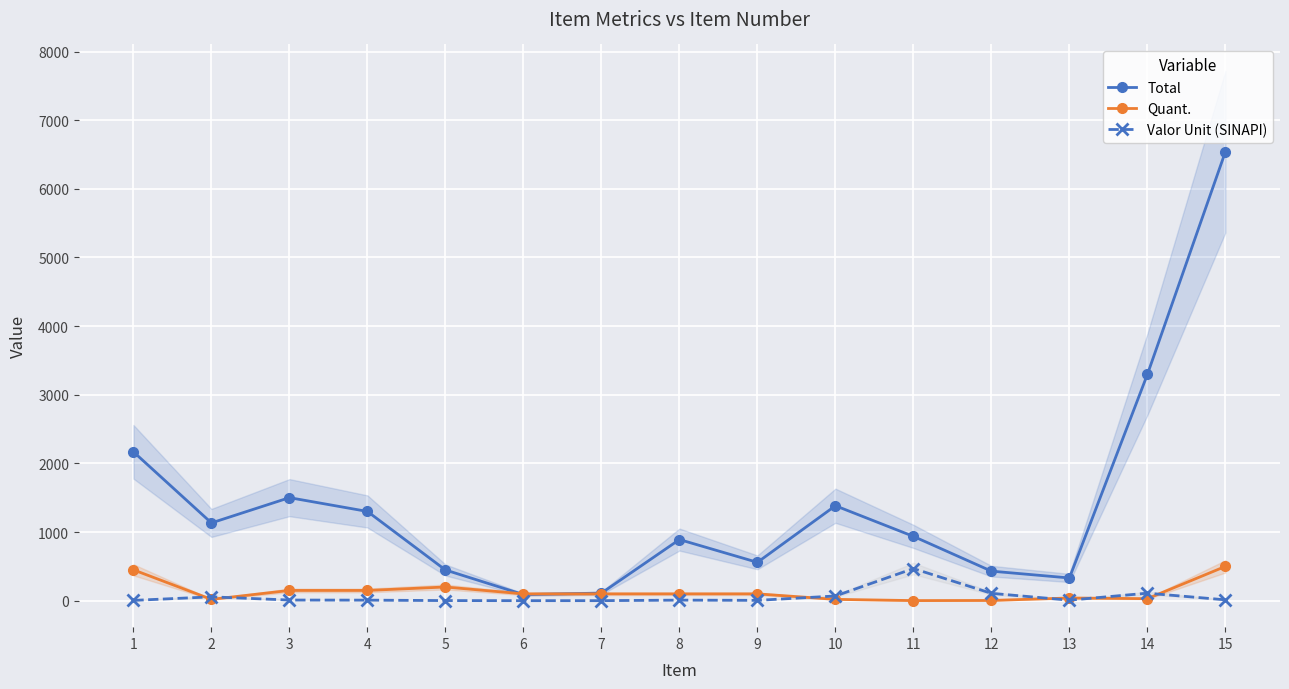

The value of Valor Unit (SINAPI) at 12 is 107.7. True or false?

True